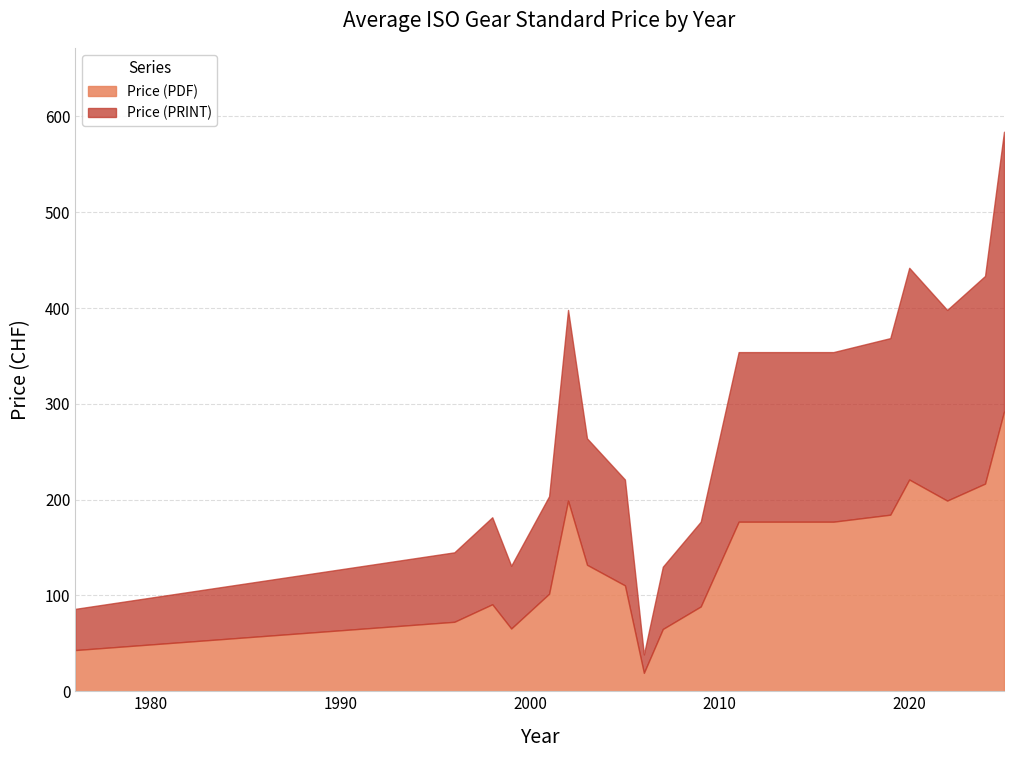

At which label does Price (PDF) first exceed 155?

2002